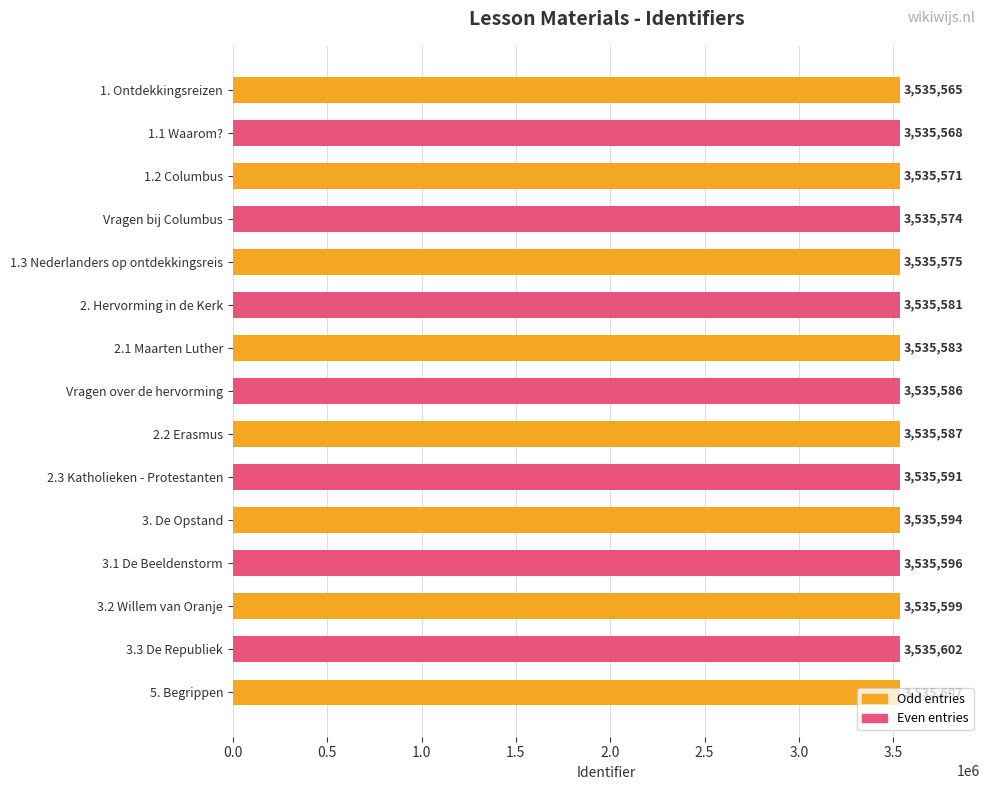

What is the approximate value at 1. Ontdekkingsreizen?

3535565